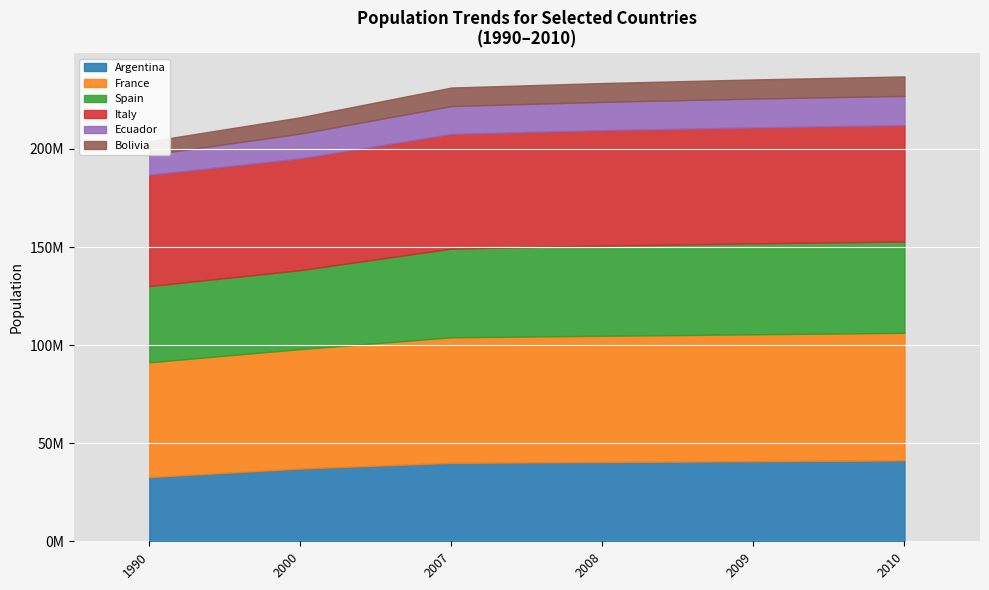

How many lines are shown in the chart?

6